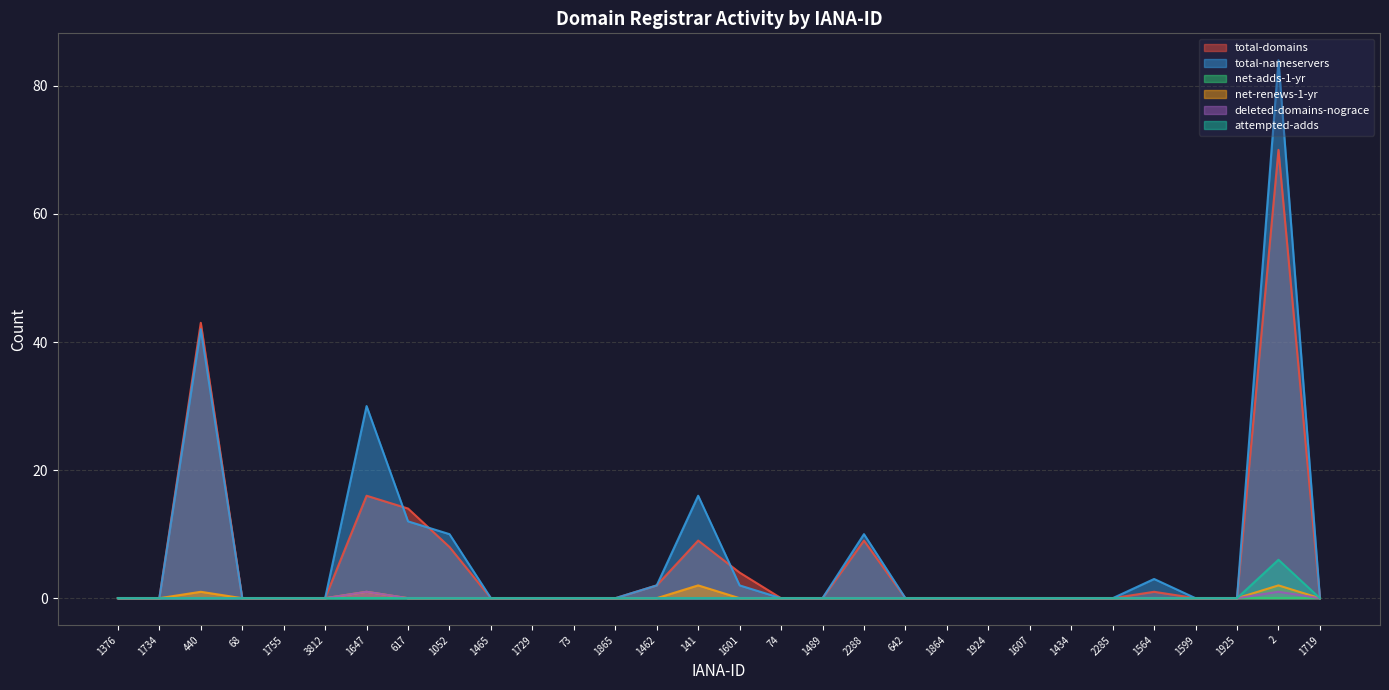

Reading left to right, transcribe all the data shown in this chart.

total-domains: 0	0	43	0	0	0	16	14	8	0	0	0	0	2	9	4	0	0	9	0	0	0	0	0	0	1	0	0	70	0
total-nameservers: 0	0	42	0	0	0	30	12	10	0	0	0	0	2	16	2	0	0	10	0	0	0	0	0	0	3	0	0	84	0
net-renews-1-yr: 0	0	1	0	0	0	1	0	0	0	0	0	0	0	2	0	0	0	0	0	0	0	0	0	0	0	0	0	2	0
deleted-domains-nograce: 0	0	0	0	0	0	1	0	0	0	0	0	0	0	0	0	0	0	0	0	0	0	0	0	0	0	0	0	1	0
attempted-adds: 0	0	0	0	0	0	0	0	0	0	0	0	0	0	0	0	0	0	0	0	0	0	0	0	0	0	0	0	6	0